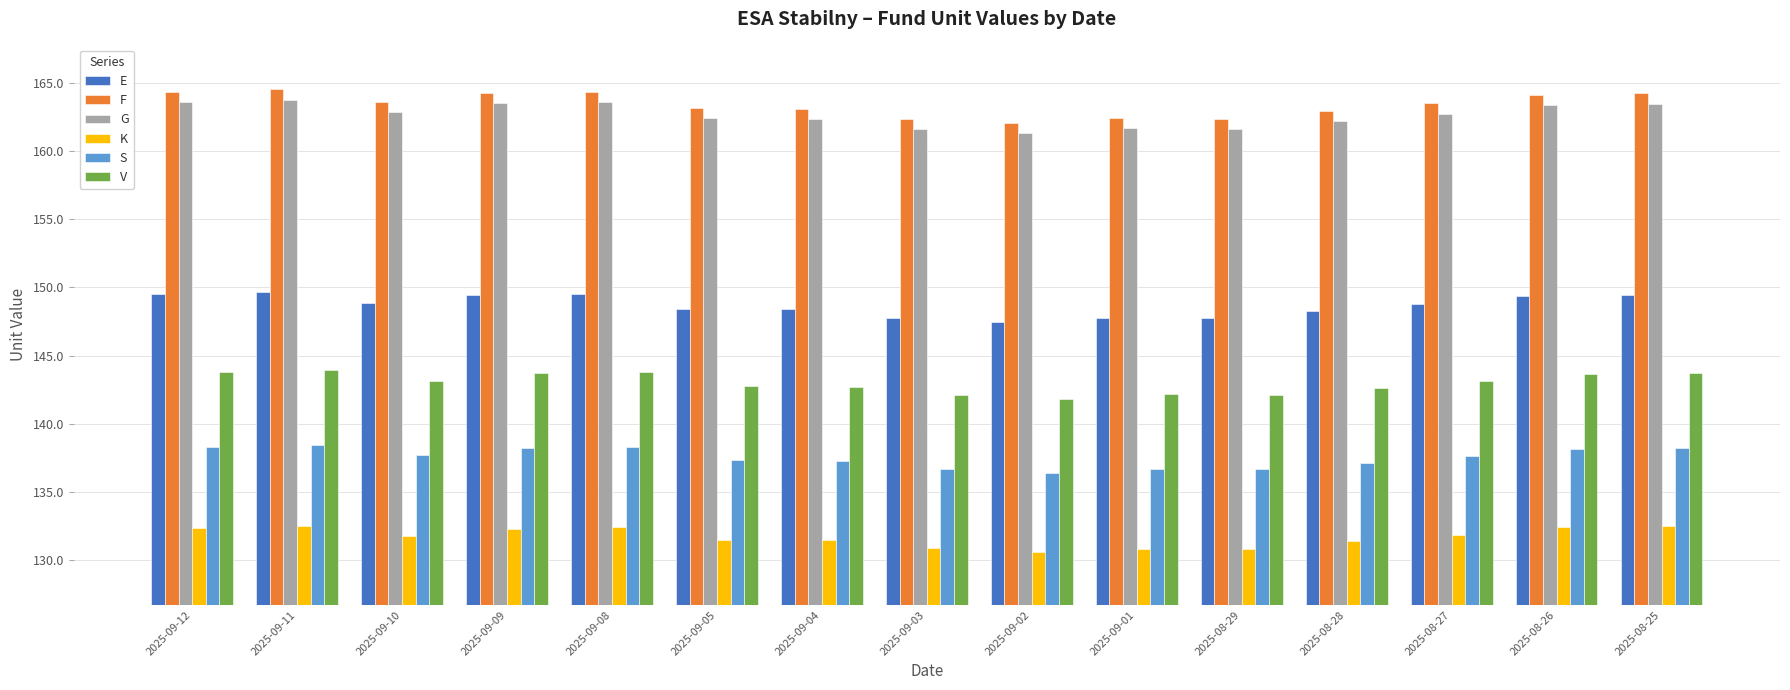

What is the difference between the maximum and minimum values in the E series?

2.2